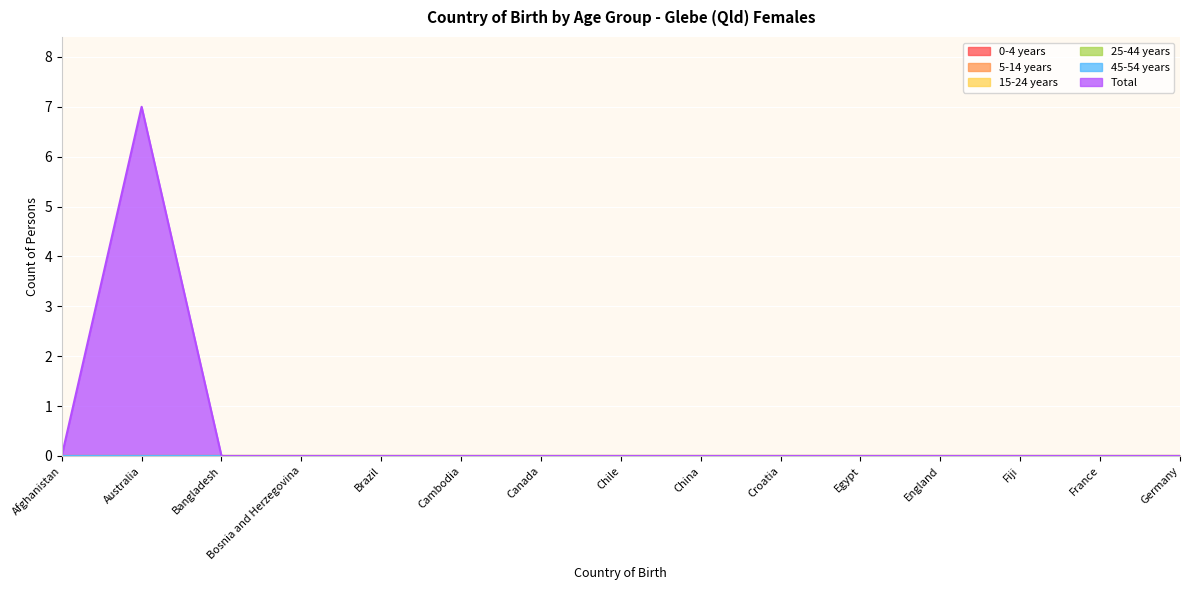

True or false: 0-4 years and 15-24 years cross at least once.

False